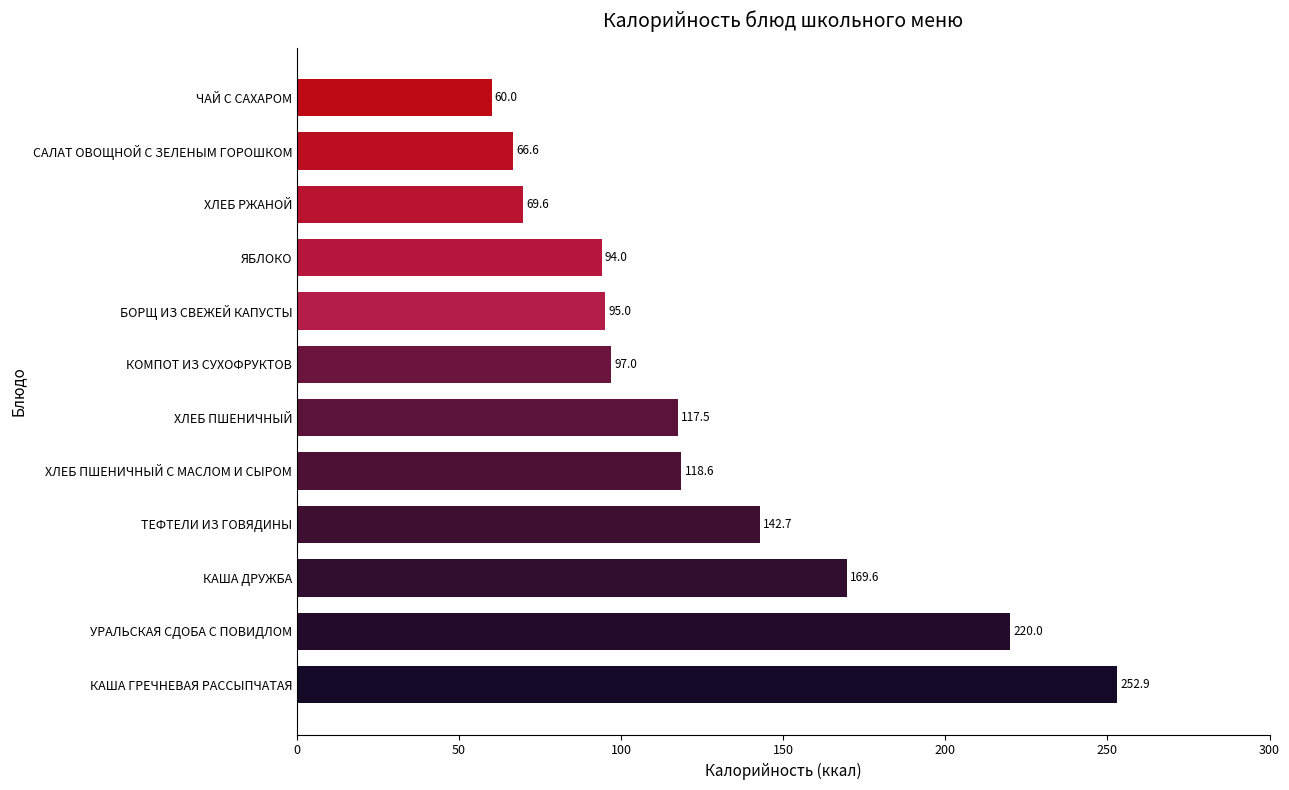

True or false: the data shows 272.9 at КАША ДРУЖБА.

False